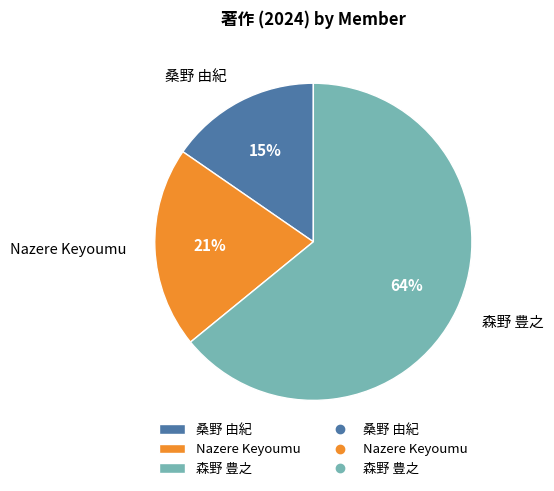

Which slice is the largest?

森野 豊之